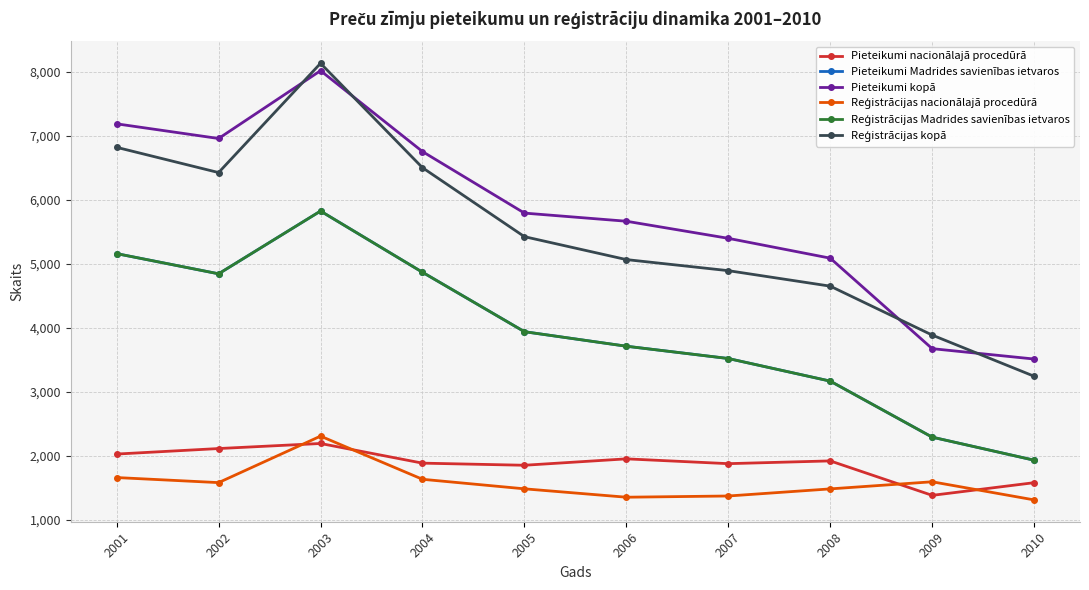

Reading left to right, what are all the values shown in this chart?

Pieteikumi nacionālajā procedūrā: 2027	2113	2192	1885	1852	1952	1877	1920	1382	1580
Pieteikumi Madrides savienības ietvaros: 5157	4842	5822	4866	3938	3711	3519	3166	2291	1931
Pieteikumi kopā: 7184	6955	8014	6751	5790	5663	5396	5086	3673	3511
Reģistrācijas nacionālajā procedūrā: 1660	1581	2307	1633	1484	1353	1372	1483	1594	1311
Reģistrācijas Madrides savienības ietvaros: 5157	4842	5822	4866	3938	3711	3519	3166	2291	1931
Reģistrācijas kopā: 6817	6423	8129	6499	5422	5064	4891	4649	3885	3242